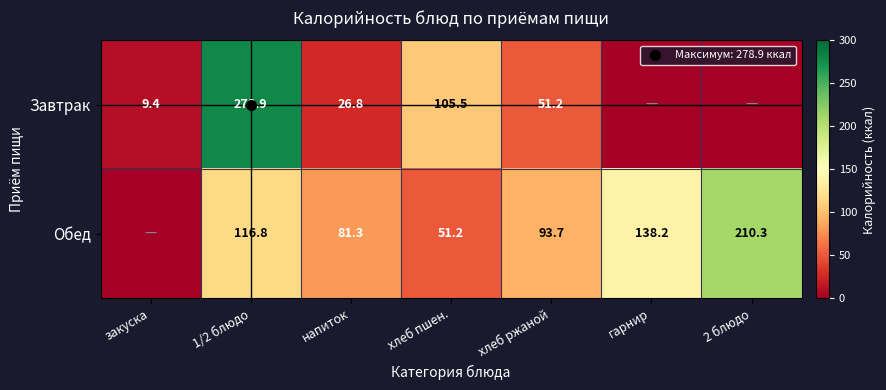

Which series has the largest total across all categories?

Обед